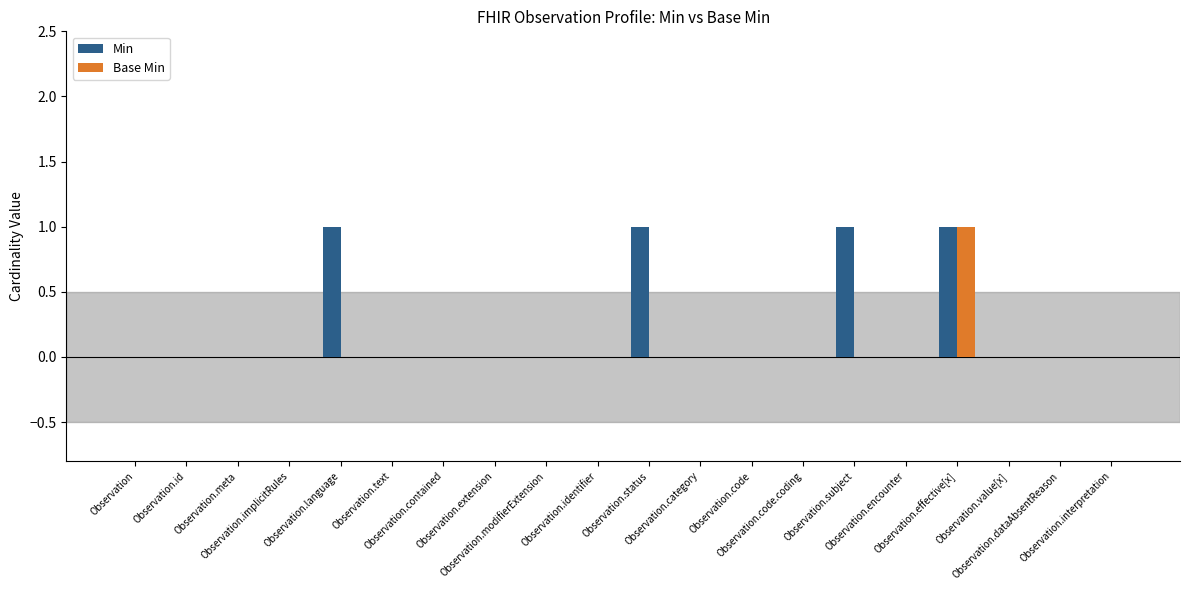

Reading left to right, list all the values displayed in this chart.

Min: Observation=0	Observation.id=0	Observation.meta=0	Observation.implicitRules=0	Observation.language=1	Observation.text=0	Observation.contained=0	Observation.extension=0	Observation.modifierExtension=0	Observation.identifier=0	Observation.status=1	Observation.category=0	Observation.code=0	Observation.code.coding=0	Observation.subject=1	Observation.encounter=0	Observation.effective[x]=1	Observation.value[x]=0	Observation.dataAbsentReason=0	Observation.interpretation=0
Base Min: Observation=0	Observation.id=0	Observation.meta=0	Observation.implicitRules=0	Observation.language=0	Observation.text=0	Observation.contained=0	Observation.extension=0	Observation.modifierExtension=0	Observation.identifier=0	Observation.status=0	Observation.category=0	Observation.code=0	Observation.code.coding=0	Observation.subject=0	Observation.encounter=0	Observation.effective[x]=1	Observation.value[x]=0	Observation.dataAbsentReason=0	Observation.interpretation=0